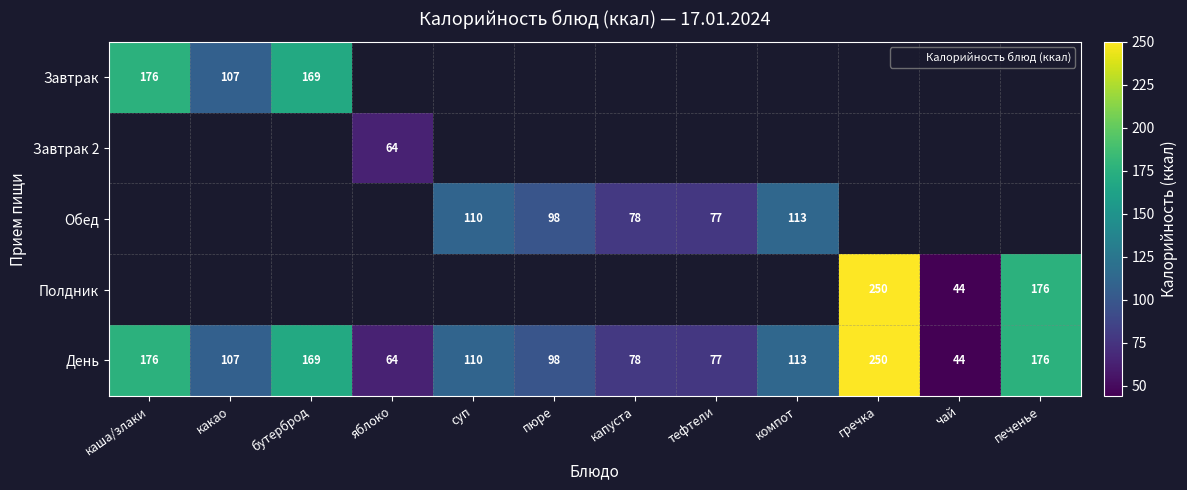

What is the greatest value displayed?

250.0